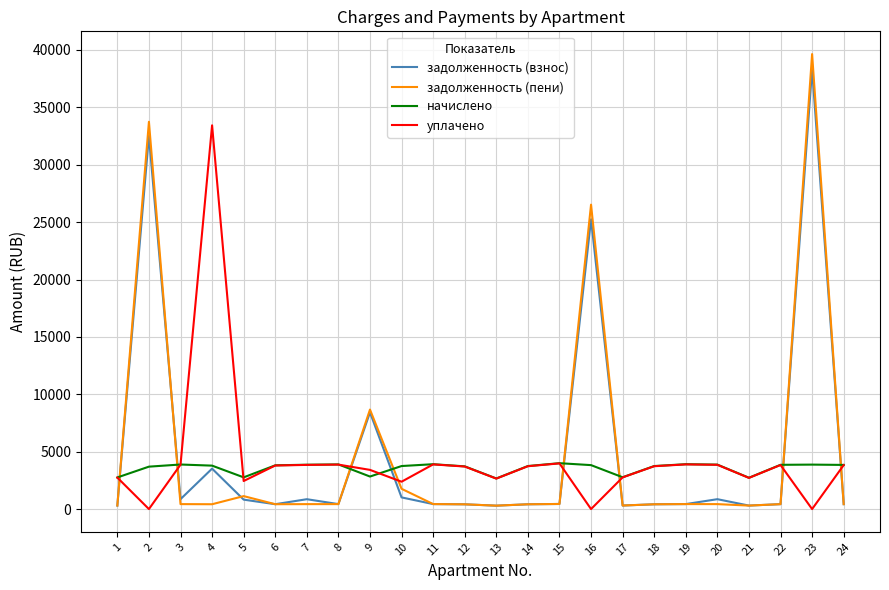

What is the minimum value for начислено?

2664.9